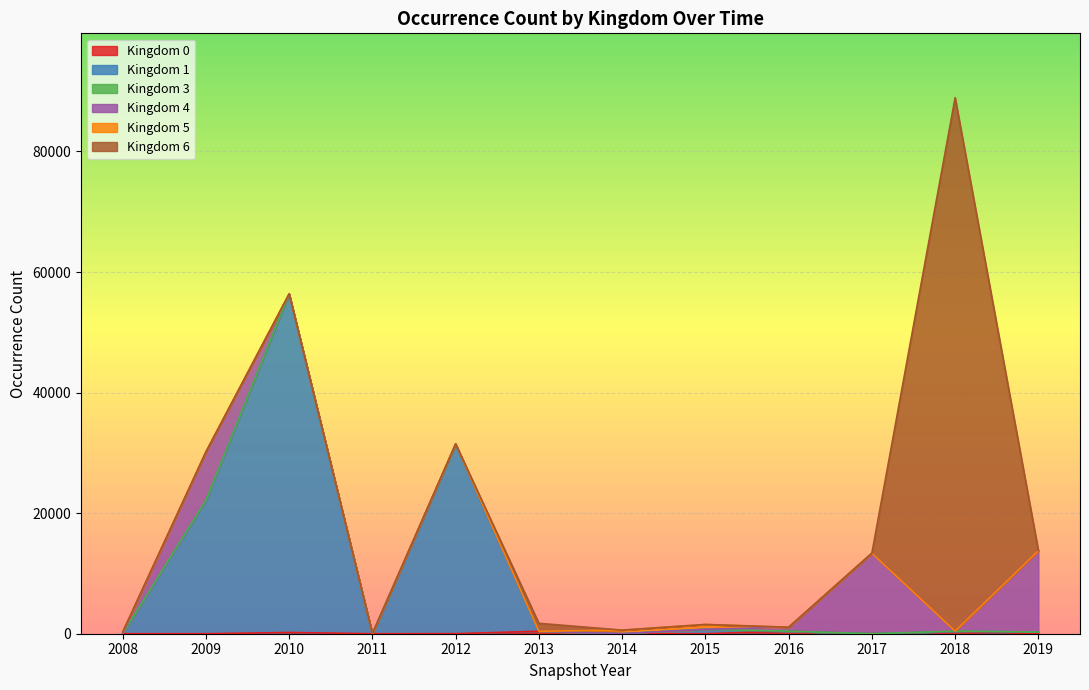

At which category is the sum across all series the highest?

2018